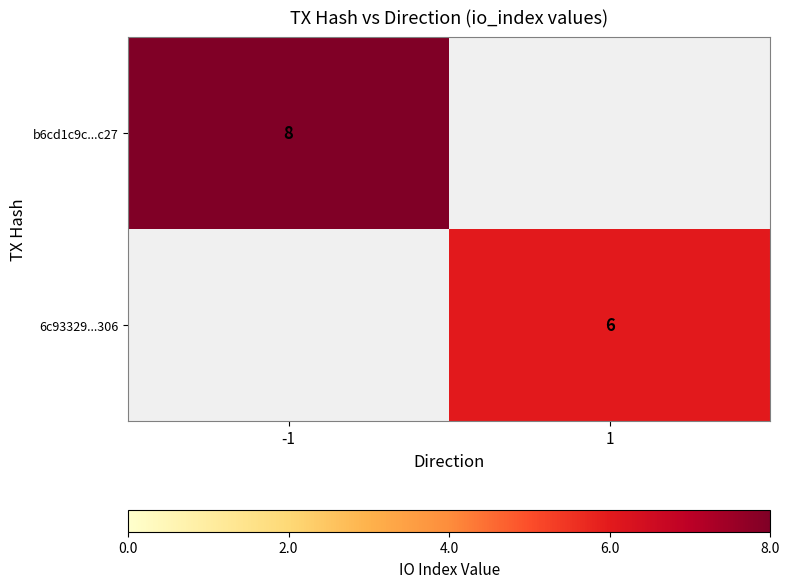

Is the value of b6cd1c9c...c27 at -1 greater than the value of 6c93329...306 at 1?

Yes